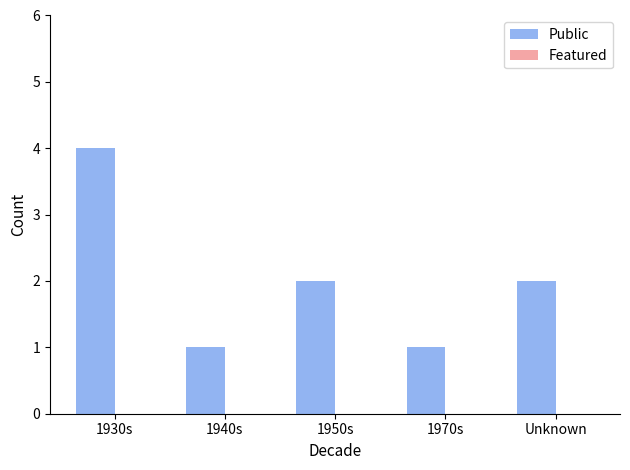

What is the greatest value displayed?

4